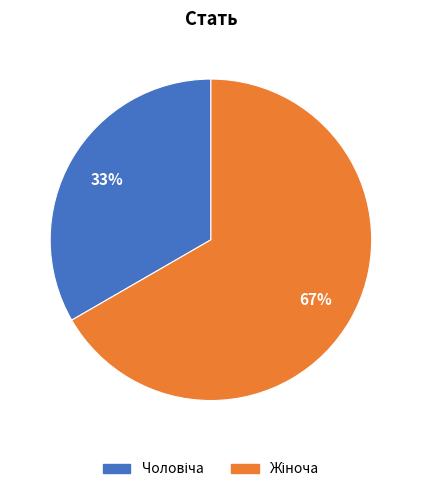

How many segments does this pie chart have?

2